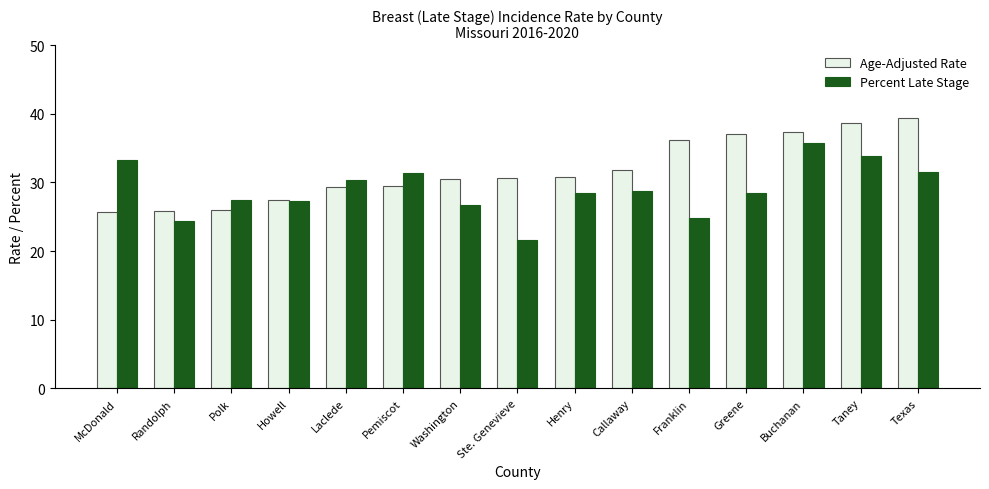

What is the difference between the highest and lowest values at Henry?

2.4